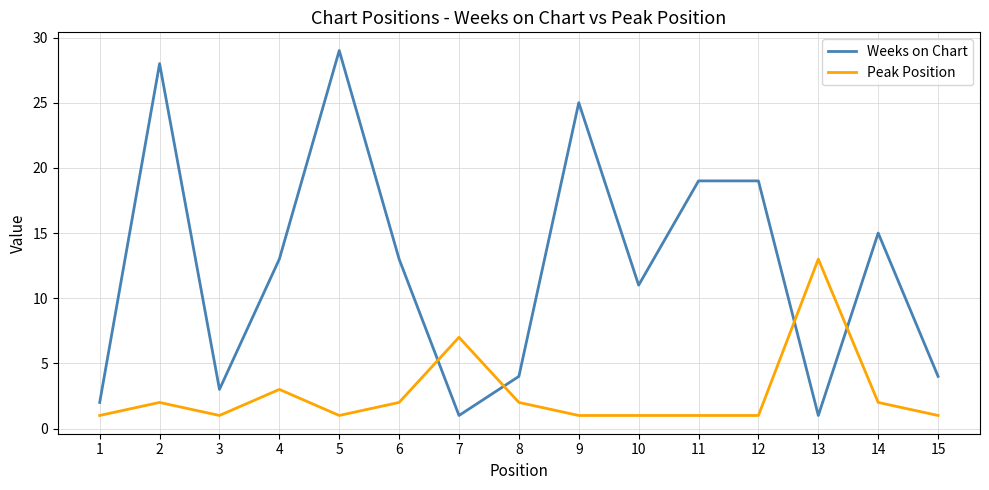

What is the highest value of the Weeks on Chart series?

29